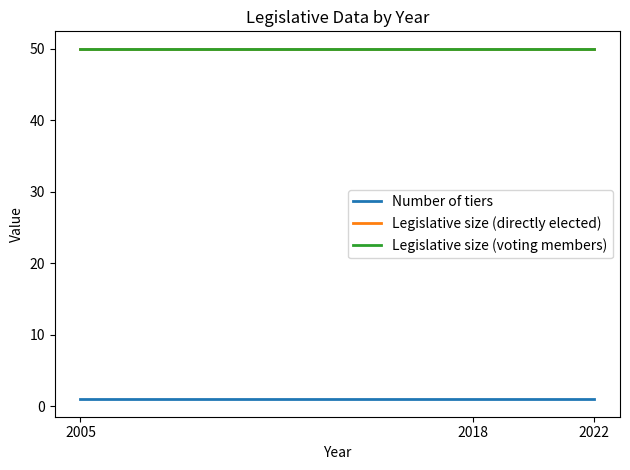

Which label corresponds to the smallest value in the chart?

2005